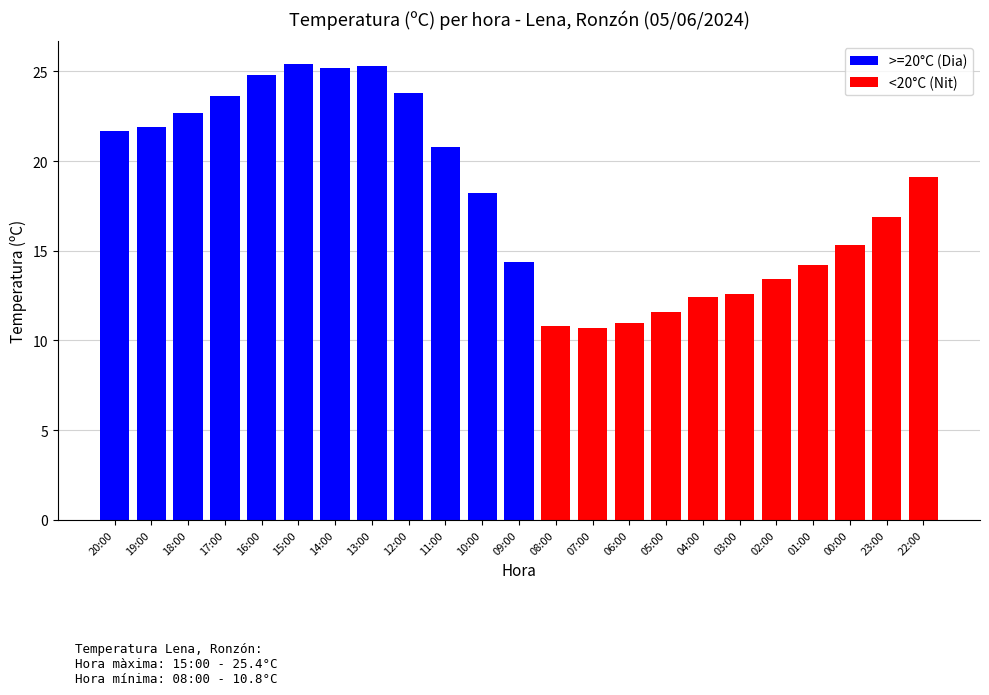

Does the chart contain stacked bars?

No